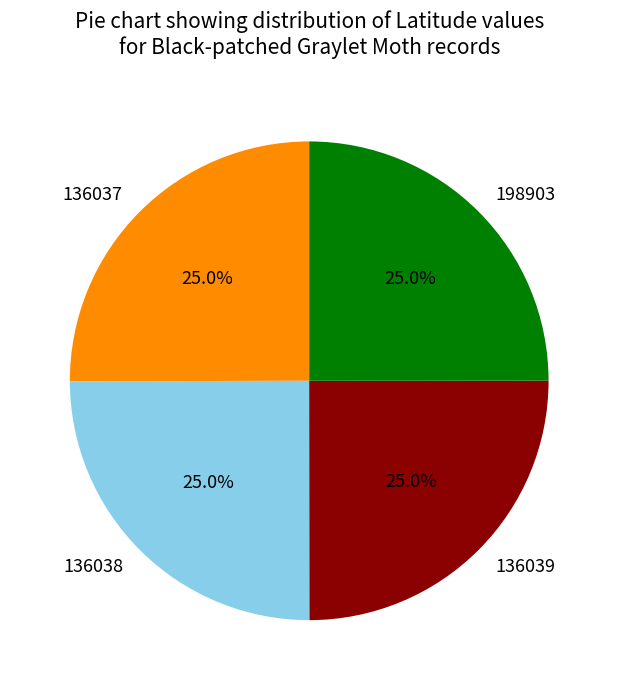

How much of the chart is everything except 198903?

75.0%